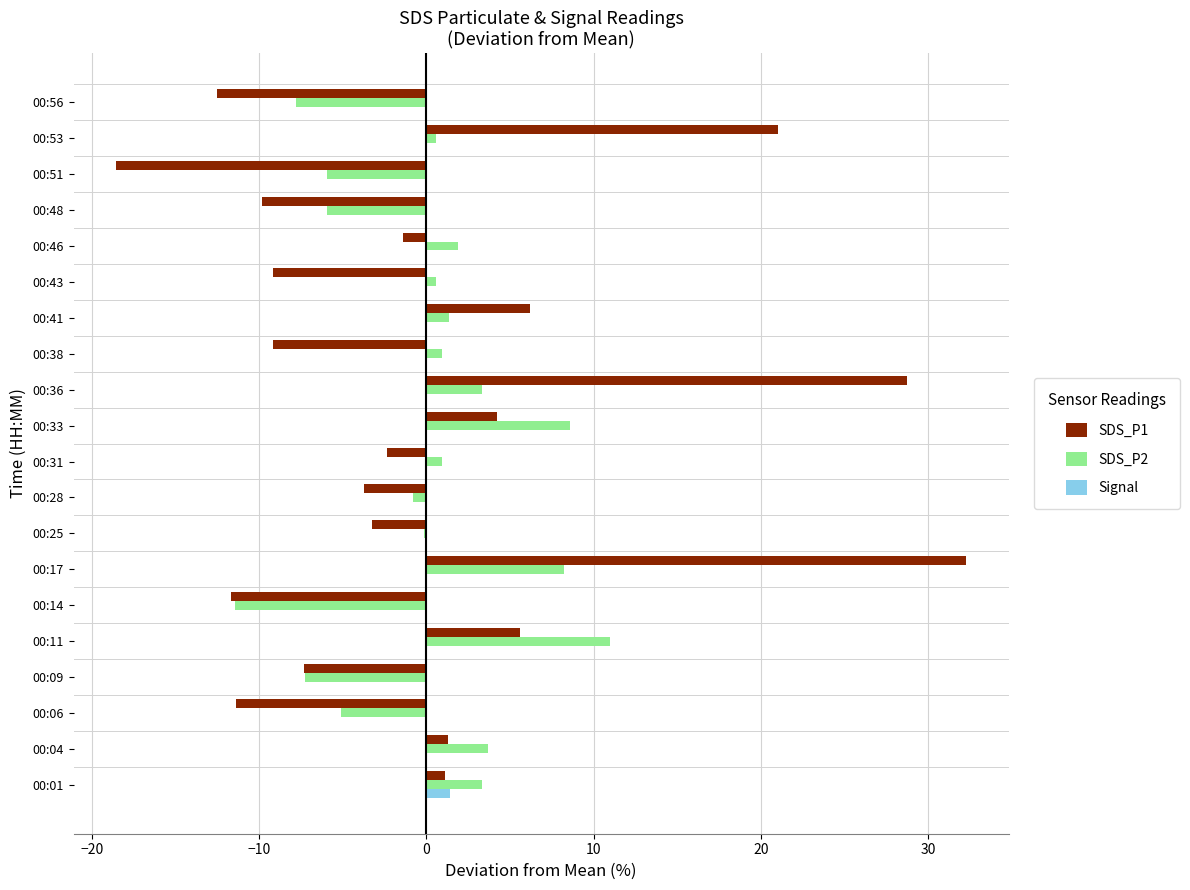

True or false: Signal has a value of -0.1 at 00:31.

True